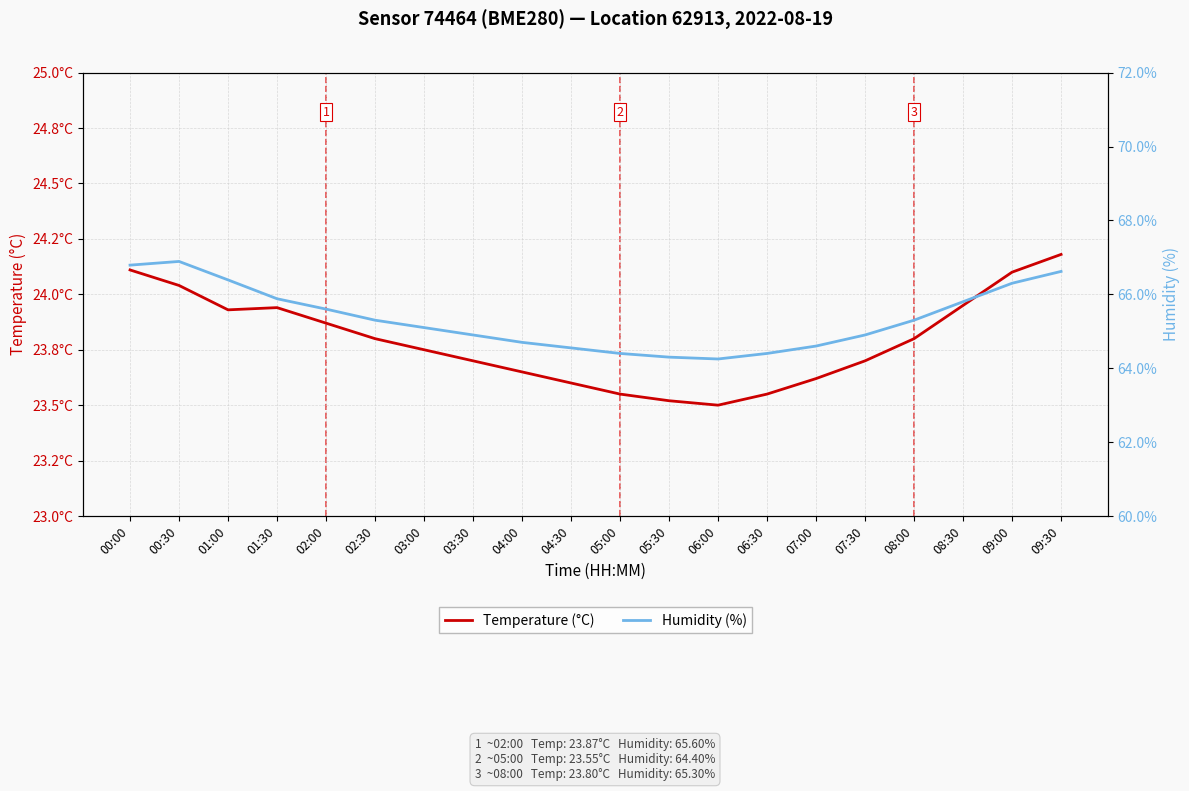

Is it true that Temperature (°C) equals 23.7 at 07:30?

True